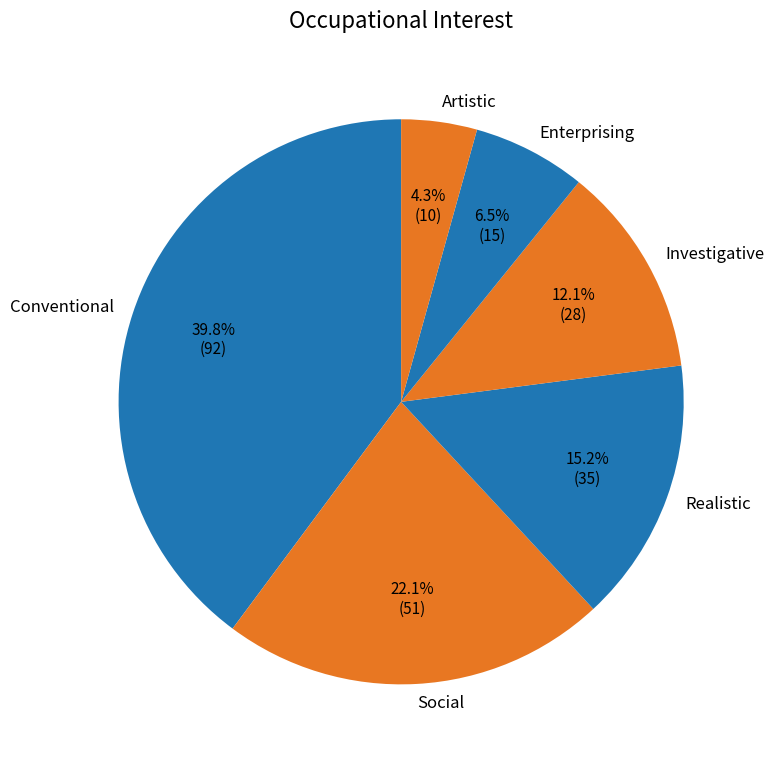

To the nearest percent, what percentage of the pie is Artistic?

4%